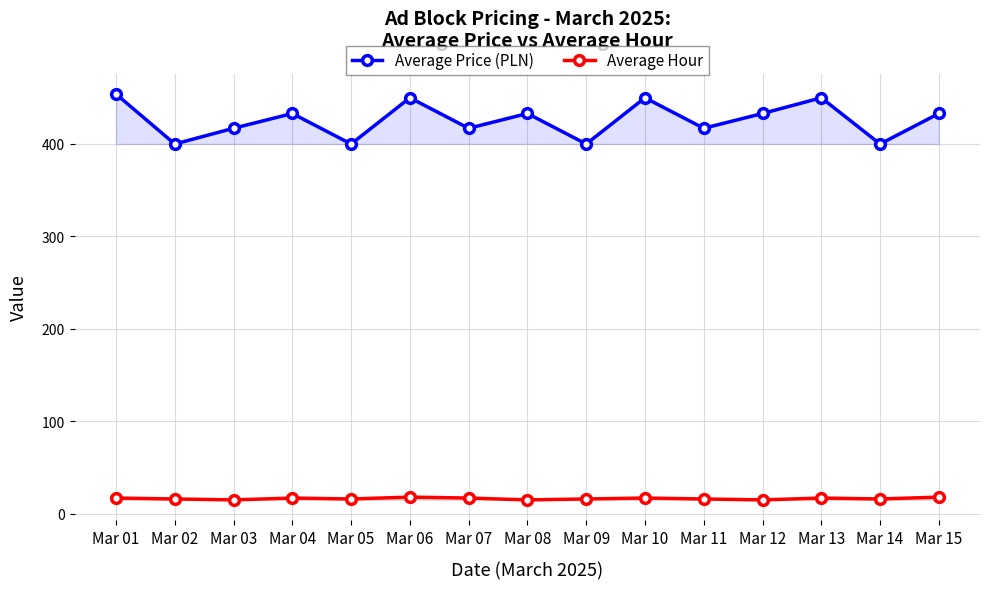

Where does the Average Hour series first go above 16?

Mar 01